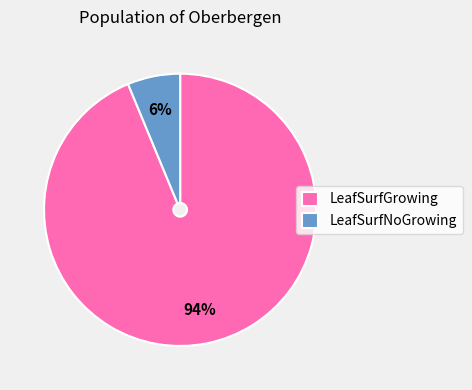

Between LeafSurfGrowing and LeafSurfNoGrowing, which is larger?

LeafSurfGrowing